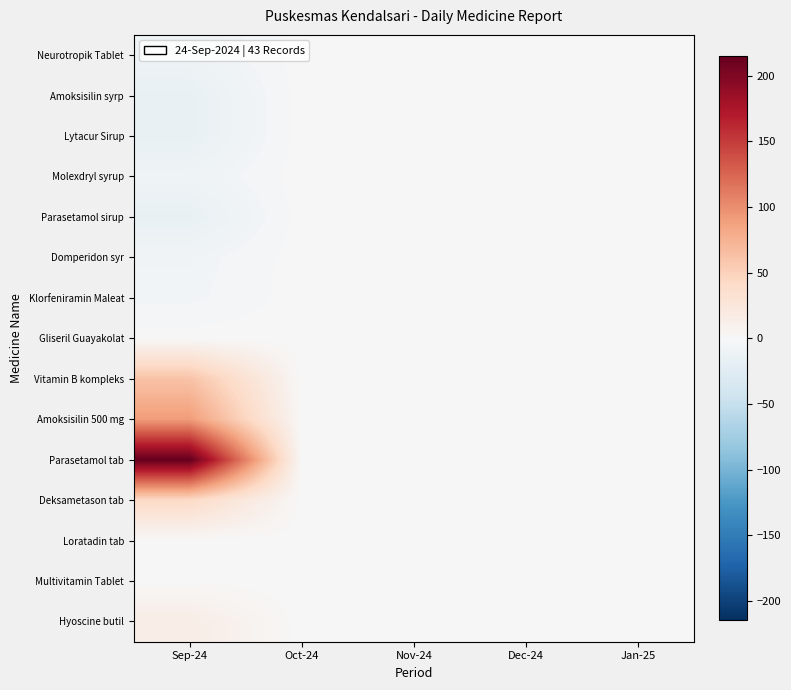

Reading left to right, extract all data points from this chart.

Neurotropik Tablet: Sep-24=-10	Oct-24=0	Nov-24=0	Dec-24=0	Jan-25=0
Amoksisilin syrp: Sep-24=-16	Oct-24=0	Nov-24=0	Dec-24=0	Jan-25=0
Lytacur Sirup: Sep-24=-16	Oct-24=0	Nov-24=0	Dec-24=0	Jan-25=0
Molexdryl syrup: Sep-24=-9	Oct-24=0	Nov-24=0	Dec-24=0	Jan-25=0
Parasetamol sirup: Sep-24=-16	Oct-24=0	Nov-24=0	Dec-24=0	Jan-25=0
Domperidon syr: Sep-24=-7	Oct-24=0	Nov-24=0	Dec-24=0	Jan-25=0
Klorfeniramin Maleat: Sep-24=-6	Oct-24=0	Nov-24=0	Dec-24=0	Jan-25=0
Gliseril Guayakolat: Sep-24=0	Oct-24=0	Nov-24=0	Dec-24=0	Jan-25=0
Vitamin B kompleks: Sep-24=62	Oct-24=0	Nov-24=0	Dec-24=0	Jan-25=0
Amoksisilin 500 mg: Sep-24=91	Oct-24=0	Nov-24=0	Dec-24=0	Jan-25=0
Parasetamol tab: Sep-24=215	Oct-24=0	Nov-24=0	Dec-24=0	Jan-25=0
Deksametason tab: Sep-24=42	Oct-24=0	Nov-24=0	Dec-24=0	Jan-25=0
Loratadin tab: Sep-24=0	Oct-24=0	Nov-24=0	Dec-24=0	Jan-25=0
Multivitamin Tablet: Sep-24=1	Oct-24=0	Nov-24=0	Dec-24=0	Jan-25=0
Hyoscine butil: Sep-24=15	Oct-24=0	Nov-24=0	Dec-24=0	Jan-25=0